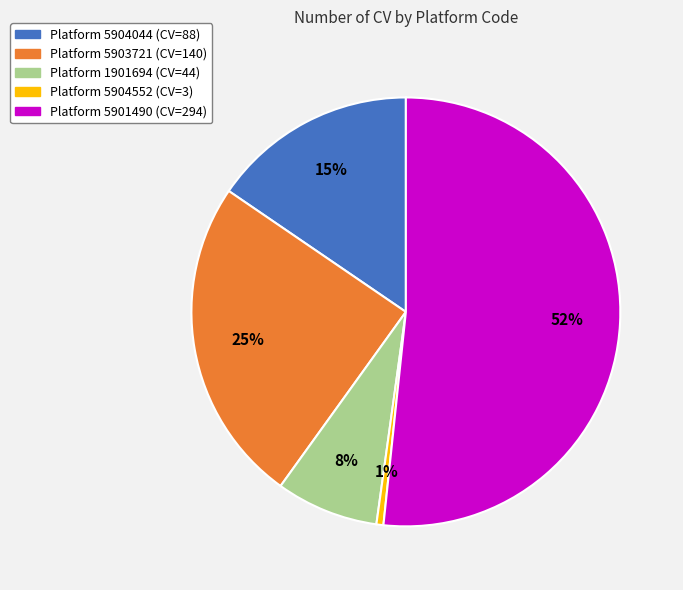

Is there any slice that represents more than half of the pie?

Yes